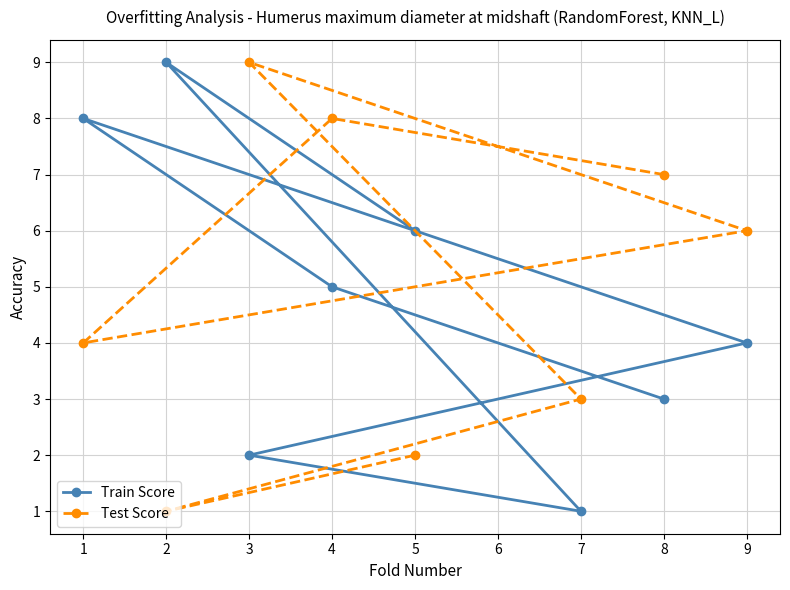

Is the value of Test Score at 1 greater than the value of Train Score at 7?

Yes